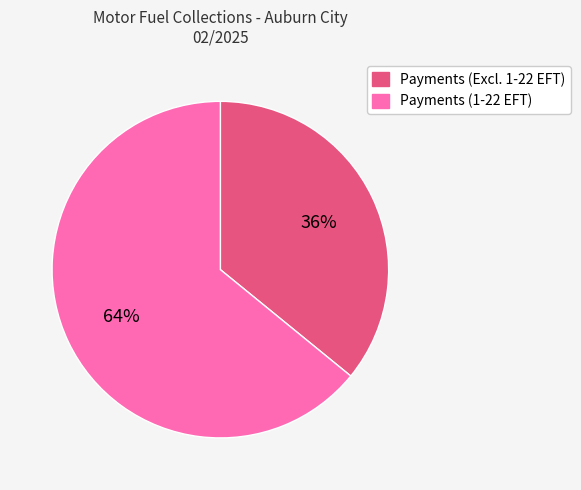

To the nearest percent, what is the average slice percentage?

50%